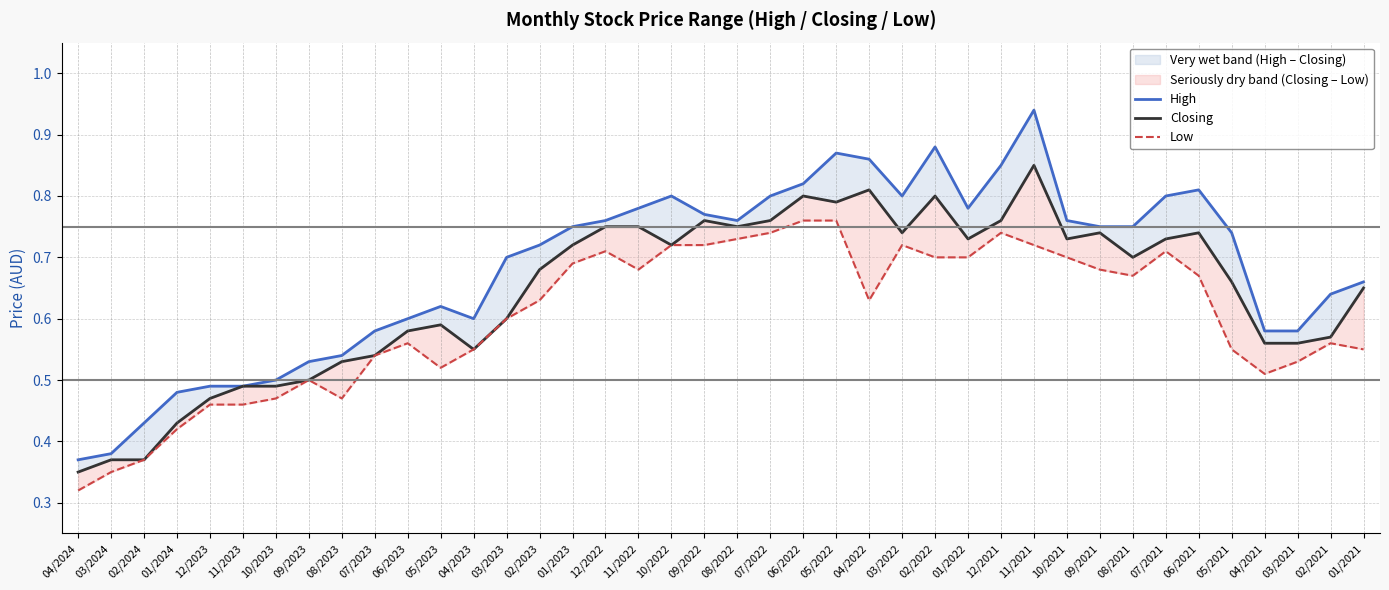

Rank the series by their maximum value, from lowest to highest.

Low, Closing, High